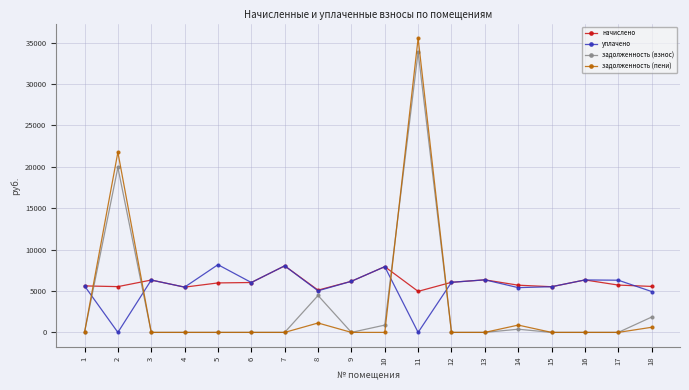

What is the value of the начислено point at the 10th from the left?

7936.4